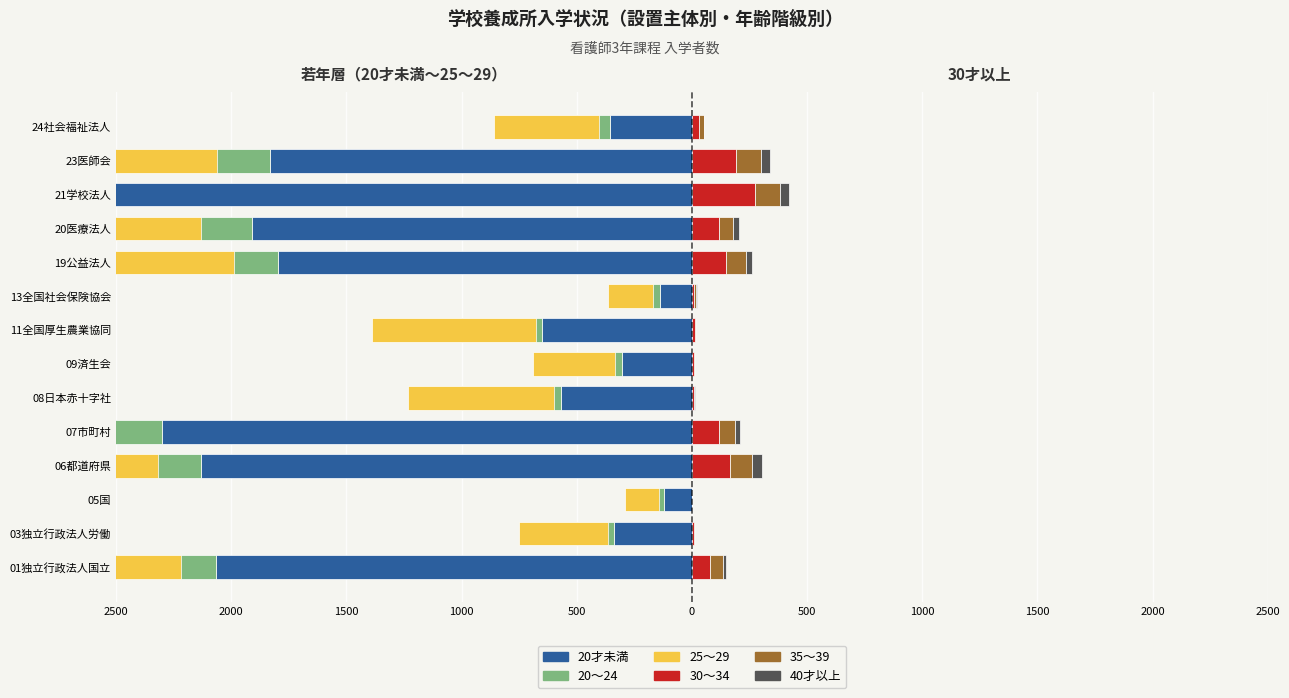

Does the chart contain any negative values?

Yes